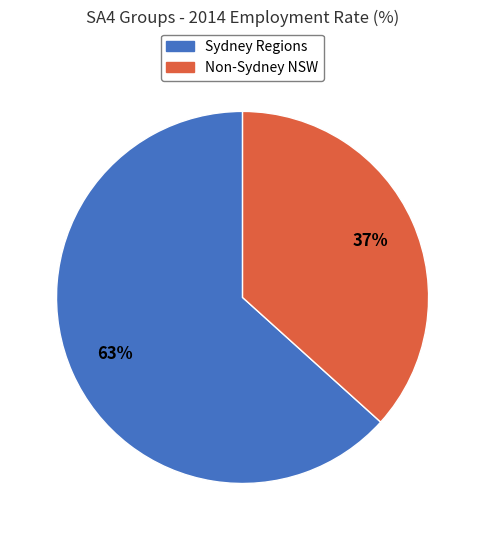

Does any single category account for the majority?

Yes